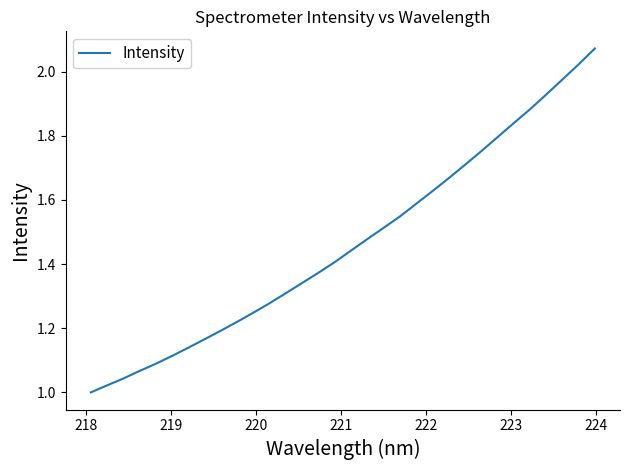

What is the smallest value displayed?

1.0